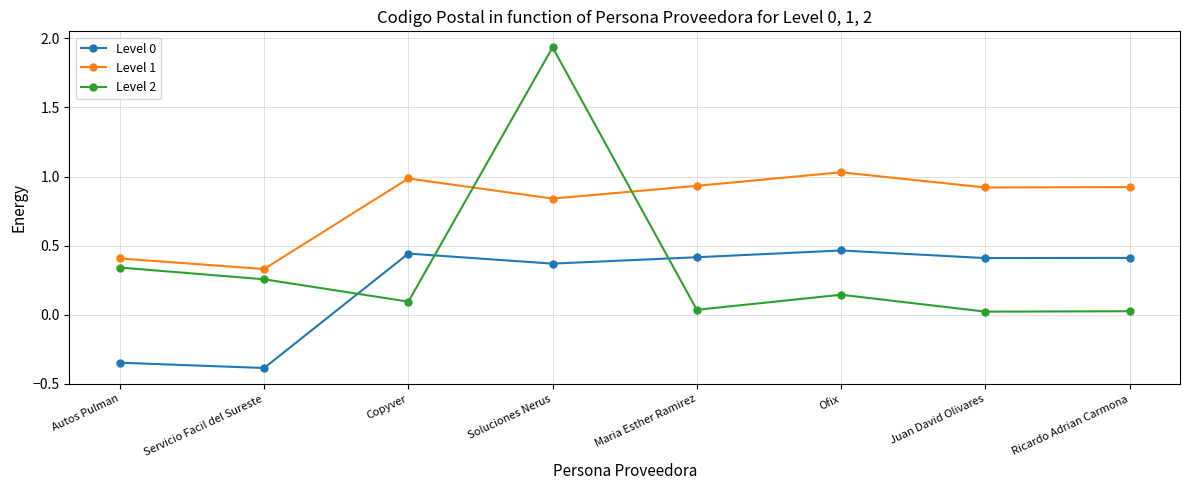

Where does the Level 0 series first go above 0?

Copyver